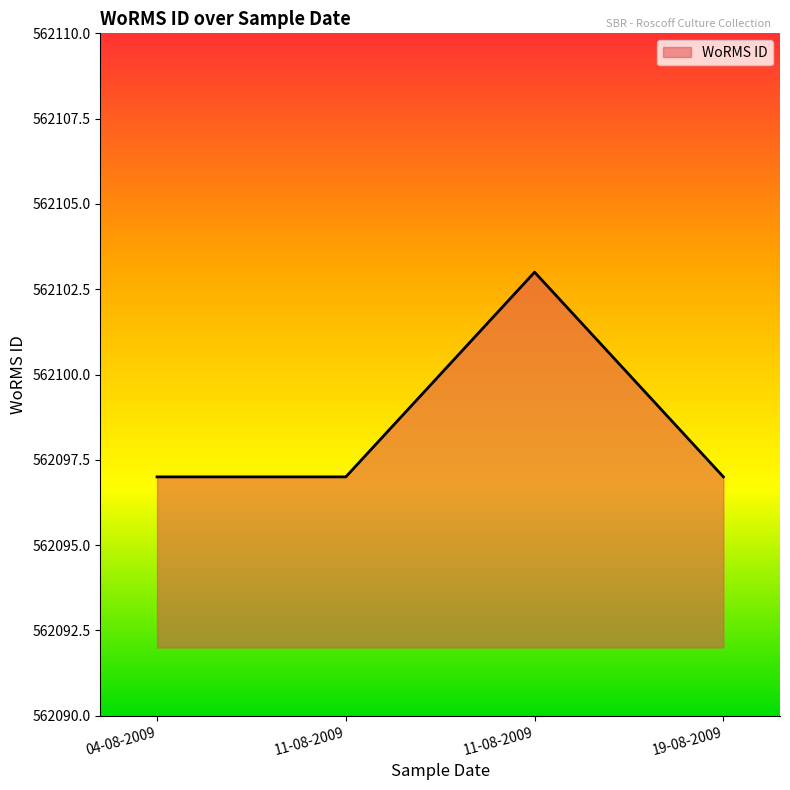

How many lines are shown in the chart?

1